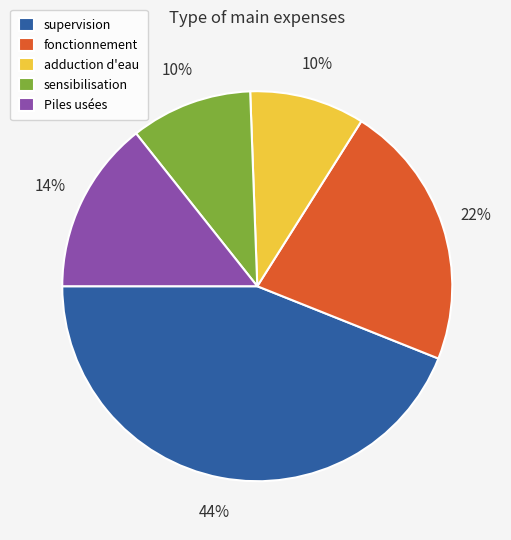

To the nearest percent, what portion does adduction d'eau represent?

10%